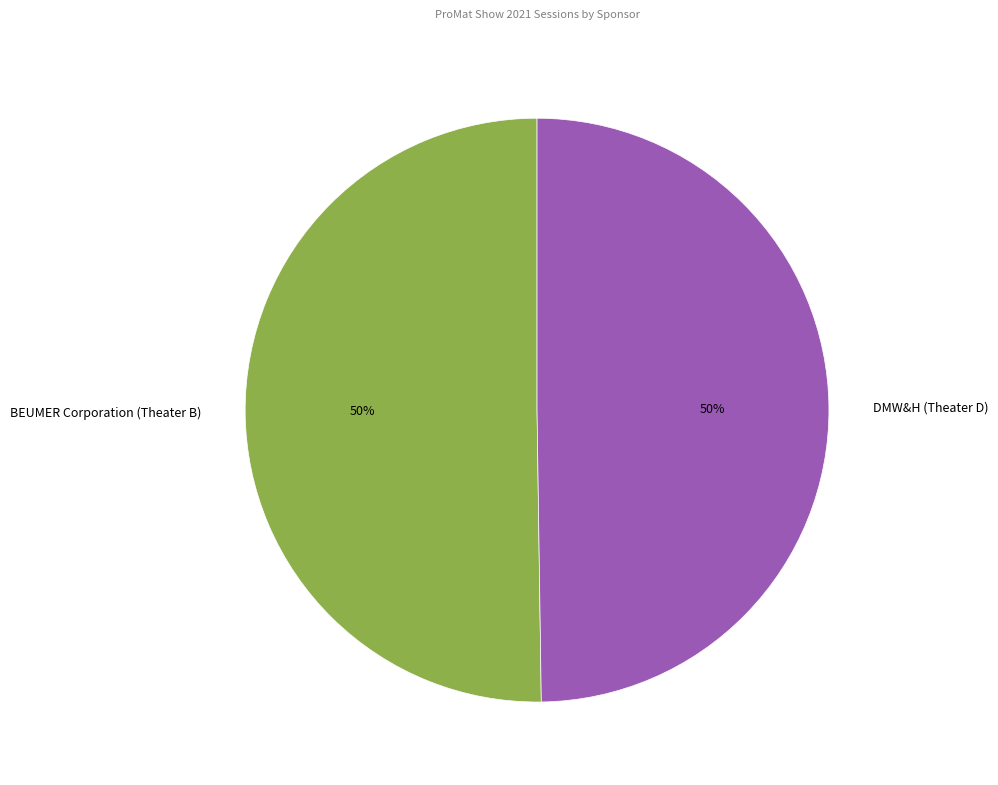

Combined, do BEUMER Corporation (Theater B) and DMW&H (Theater D) account for over 50%?

Yes